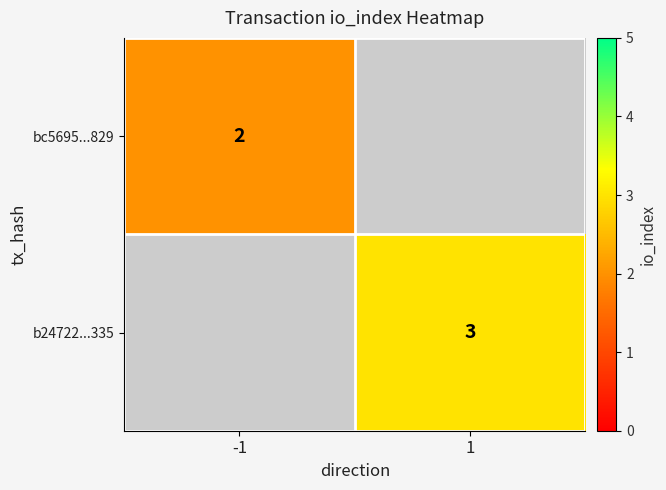

Is the value of b24722...335 at 1 greater than the value of bc5695...829 at -1?

Yes